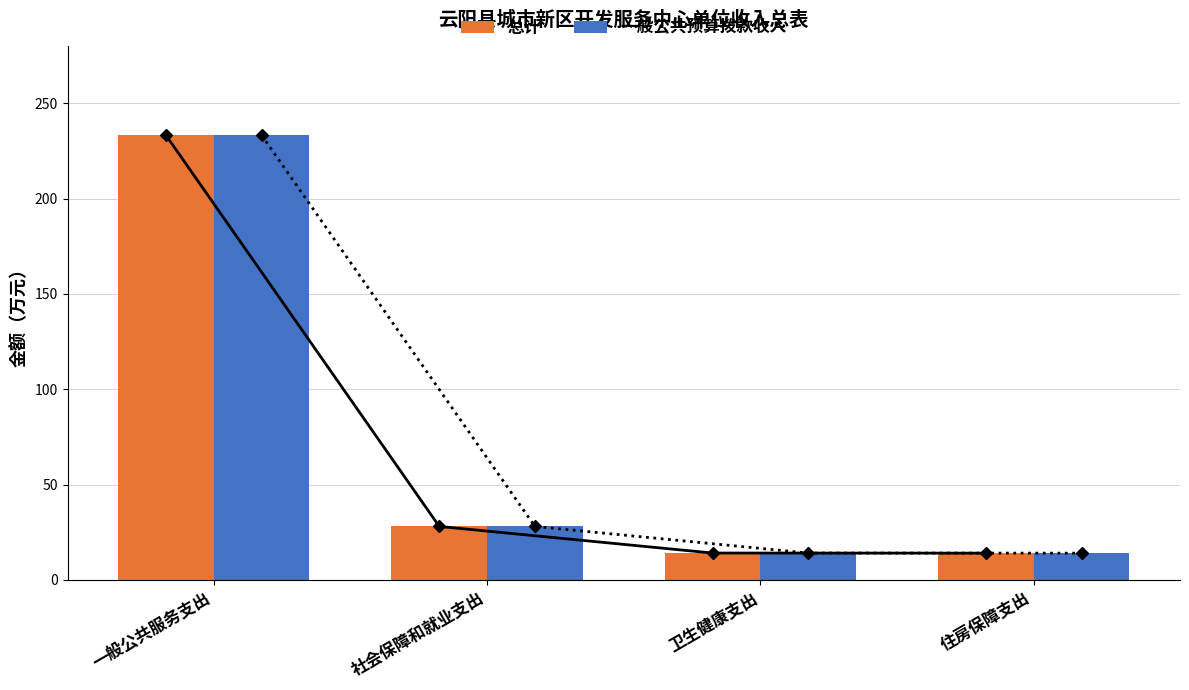

How many values in the 总计 series are below 28?

2